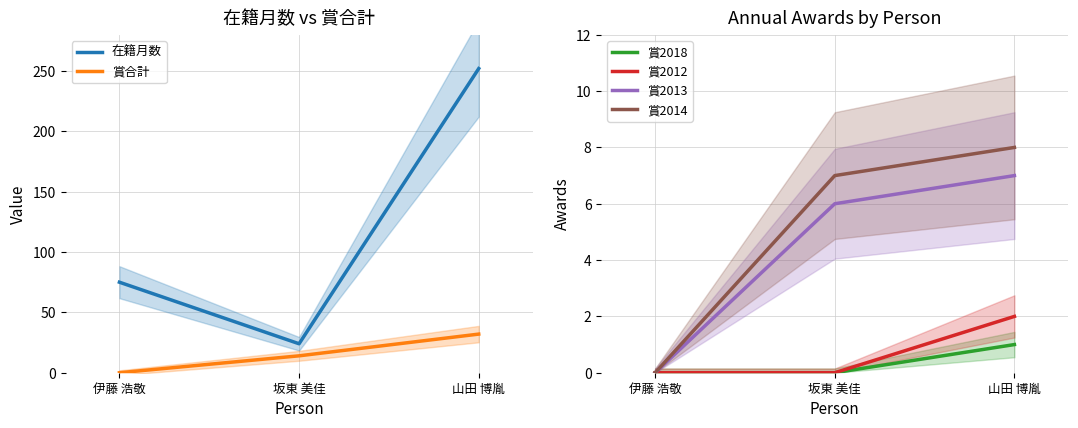

How many lines are shown in the chart?

6